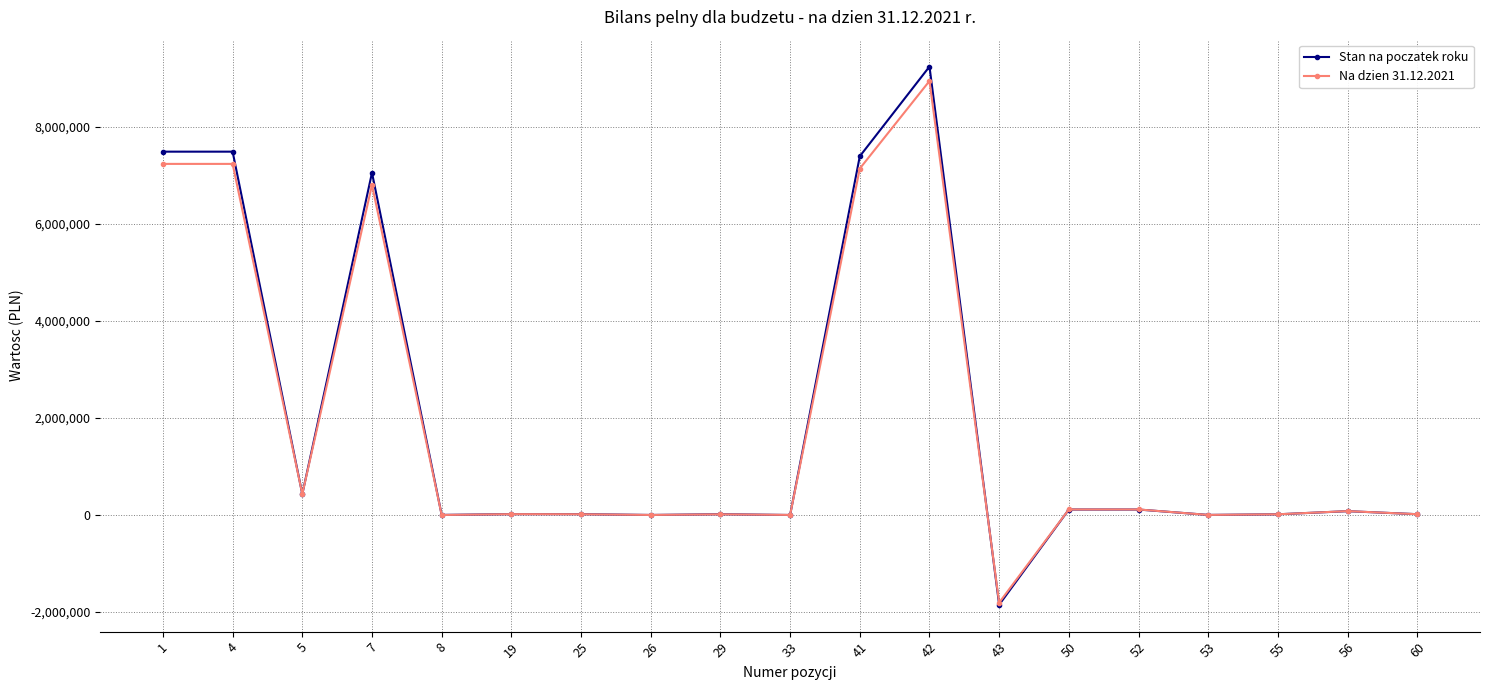

What is the minimum value shown in the chart?

-1848672.4